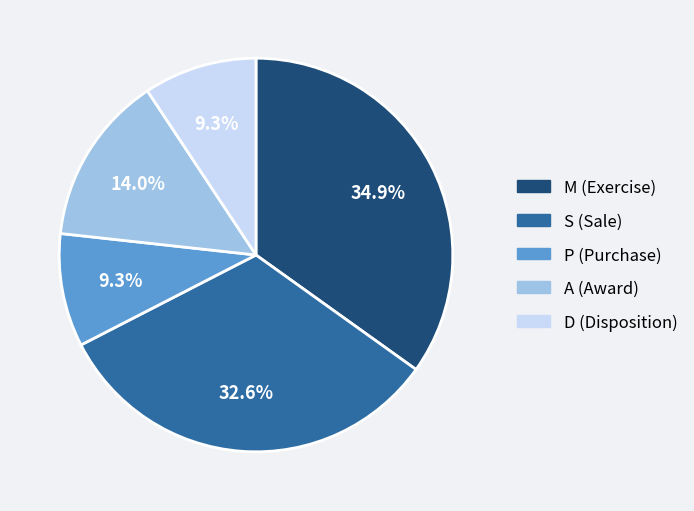

What is the ratio of the value at D to the value at S?

0.3